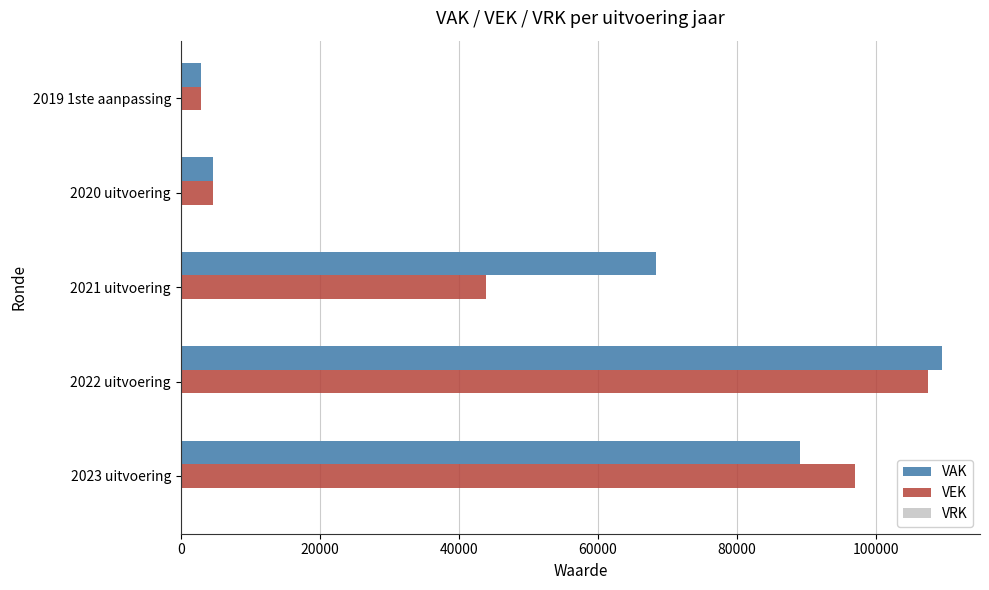

At 2021 uitvoering, list the series in order from largest to smallest.

VAK, VEK